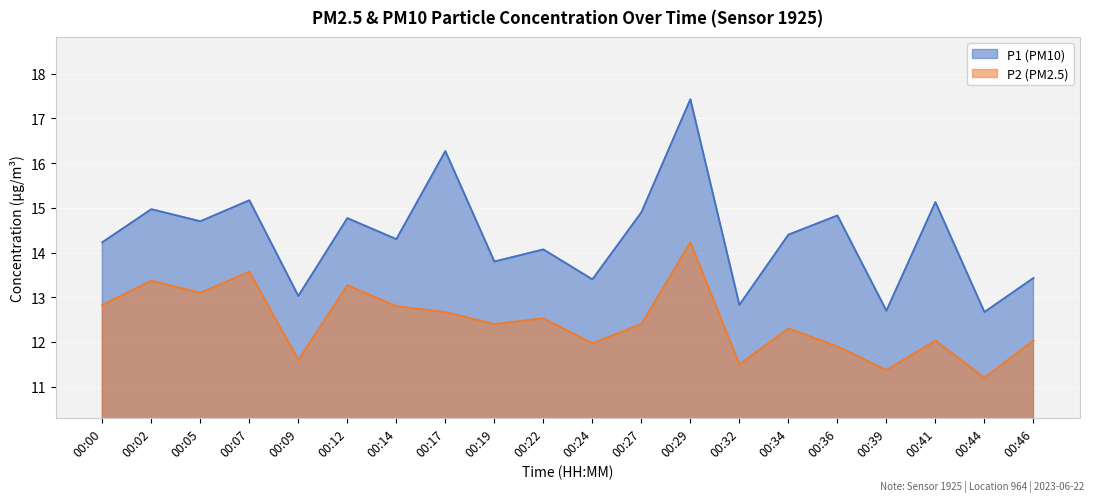

Where is the first local maximum for P1?

00:02